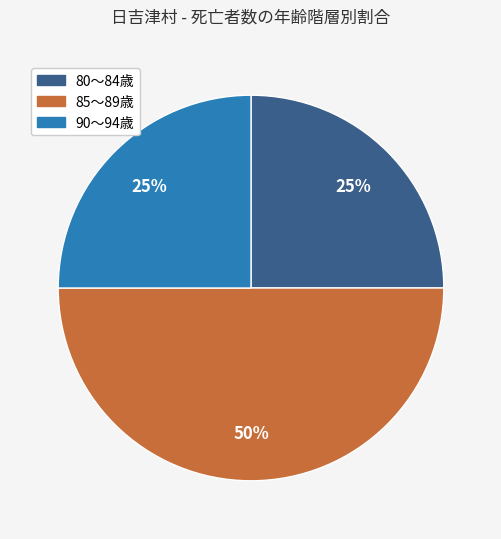

How many segments does this pie chart have?

3